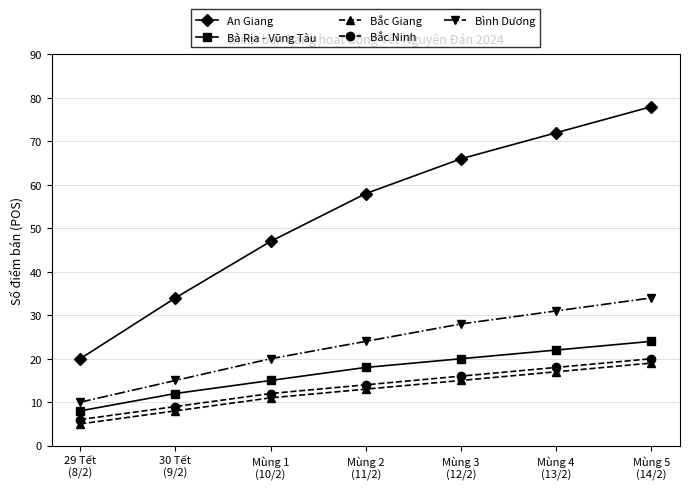

What is the total value across all series at Mùng 4
(13/2)?

160